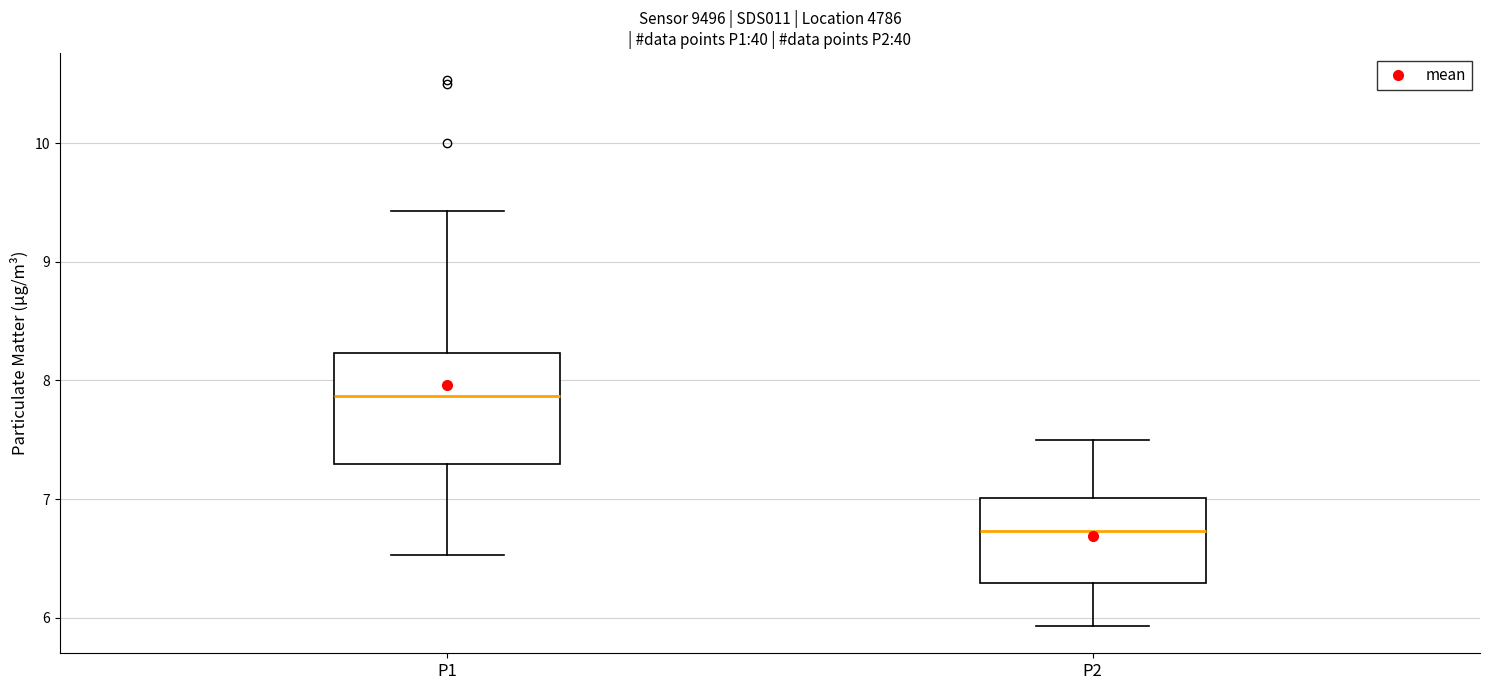

Which box has the lowest median line?

P2